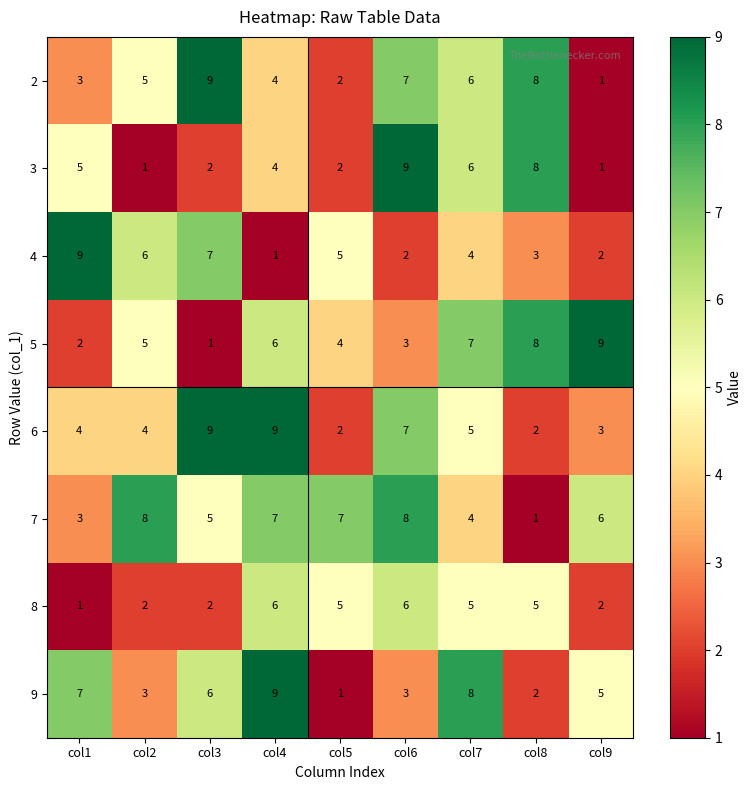

The value of 3 at col6 is 14. True or false?

False